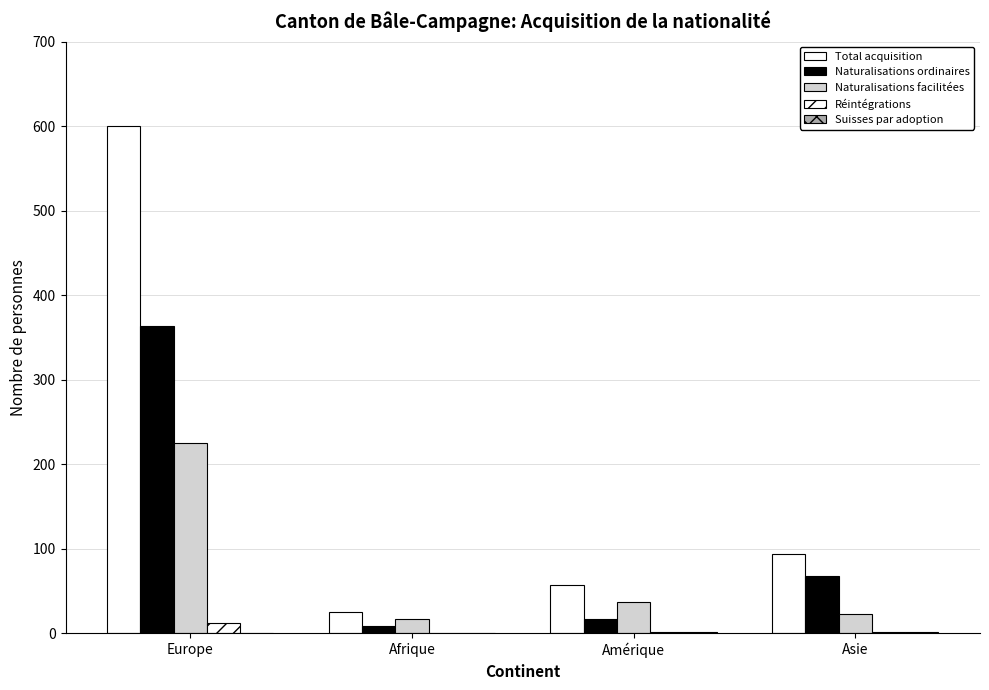

Reading left to right, transcribe all the data shown in this chart.

Total acquisition: 600	25	57	94
Naturalisations ordinaires: 363	8	17	68
Naturalisations facilitées: 225	17	37	23
Réintégrations: 12	0	1	1
Suisses par adoption: 0	0	2	2